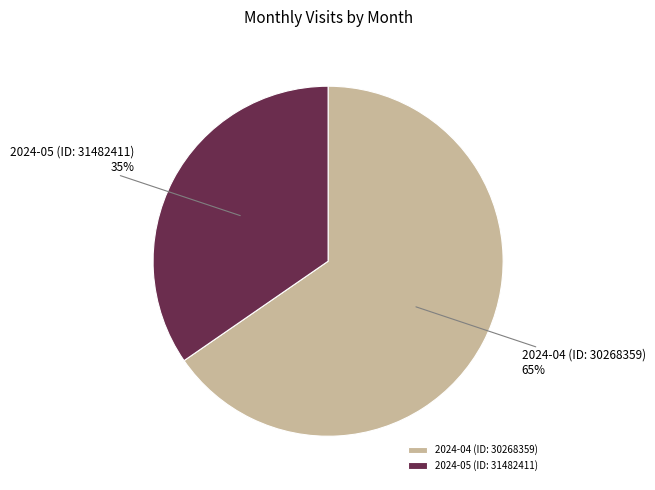

To the nearest percent, what is the combined percentage of 2024-04 (ID: 30268359) and 2024-05 (ID: 31482411)?

100%